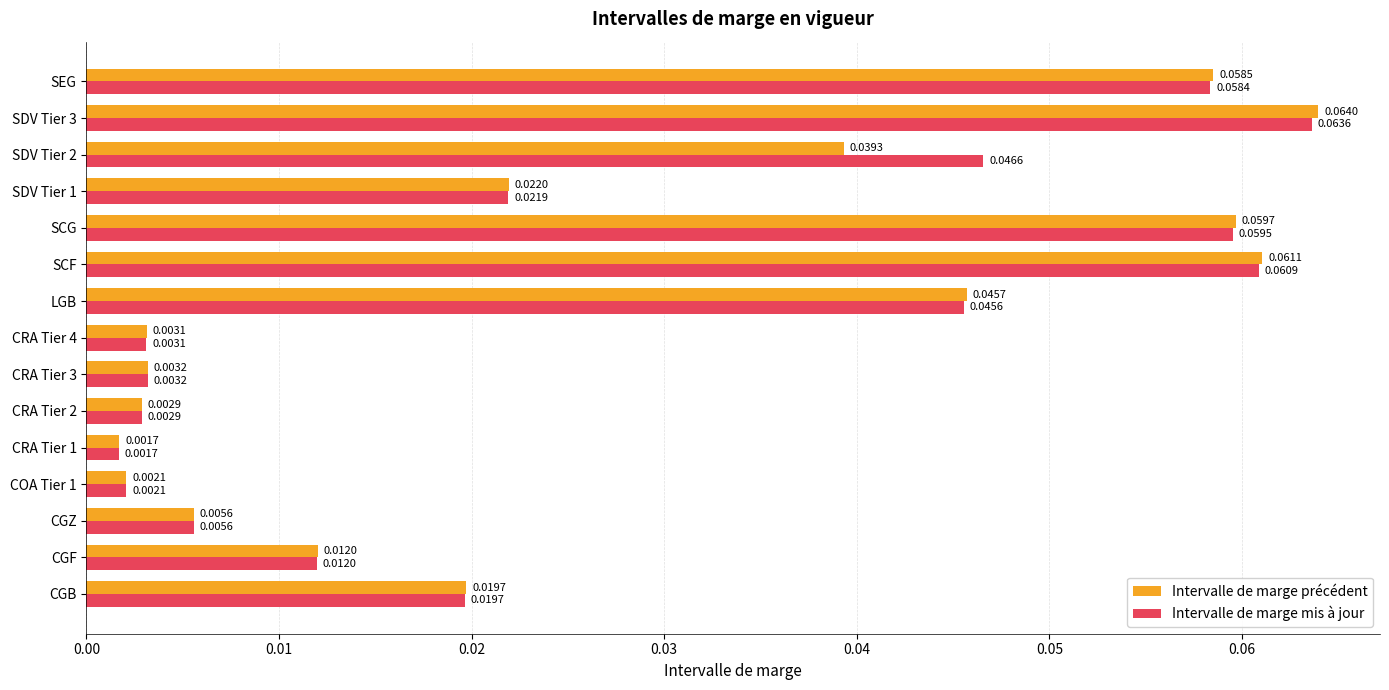

At which category is the sum across all series the highest?

SDV Tier 3